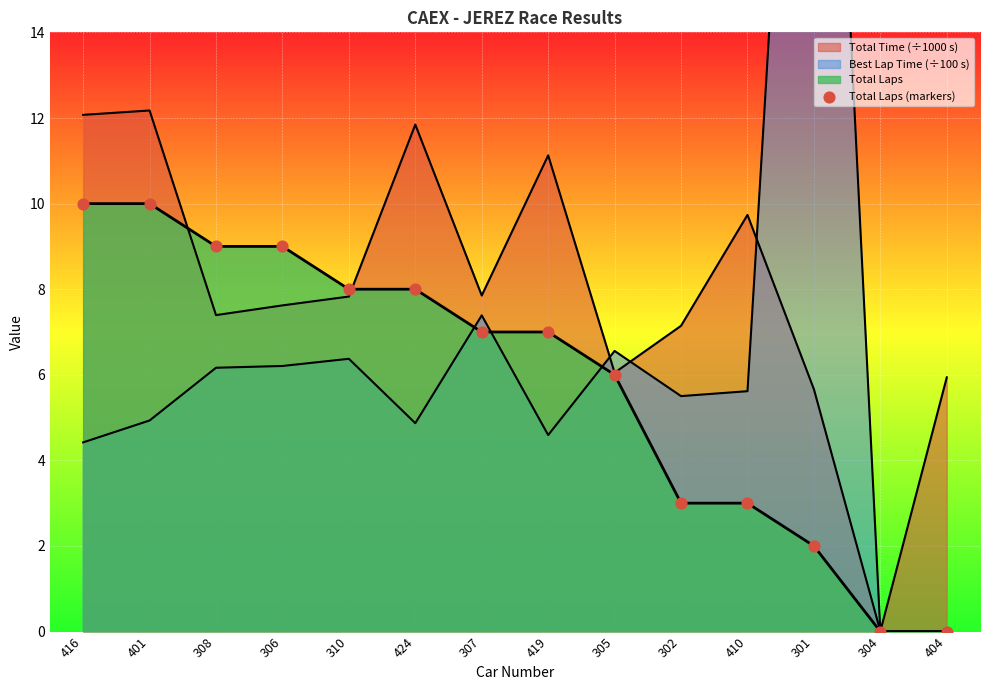

What is the change in value from 416 to 305?

-4